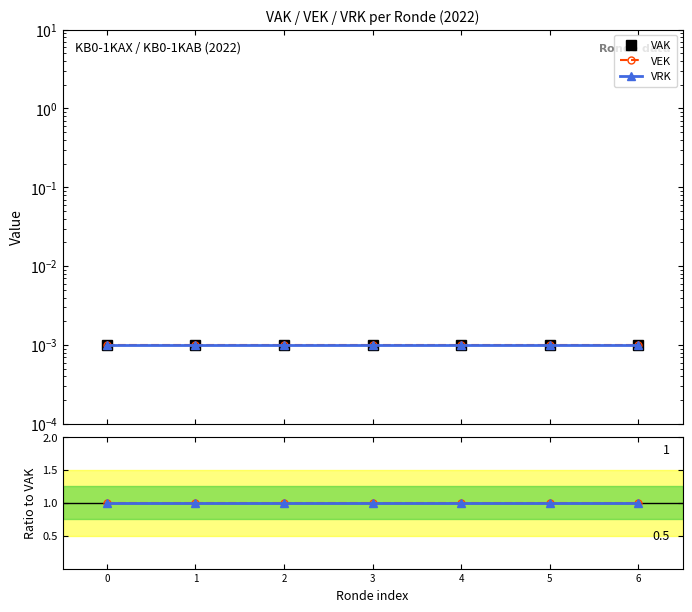

True or false: VAK and VRK intersect in this chart.

False